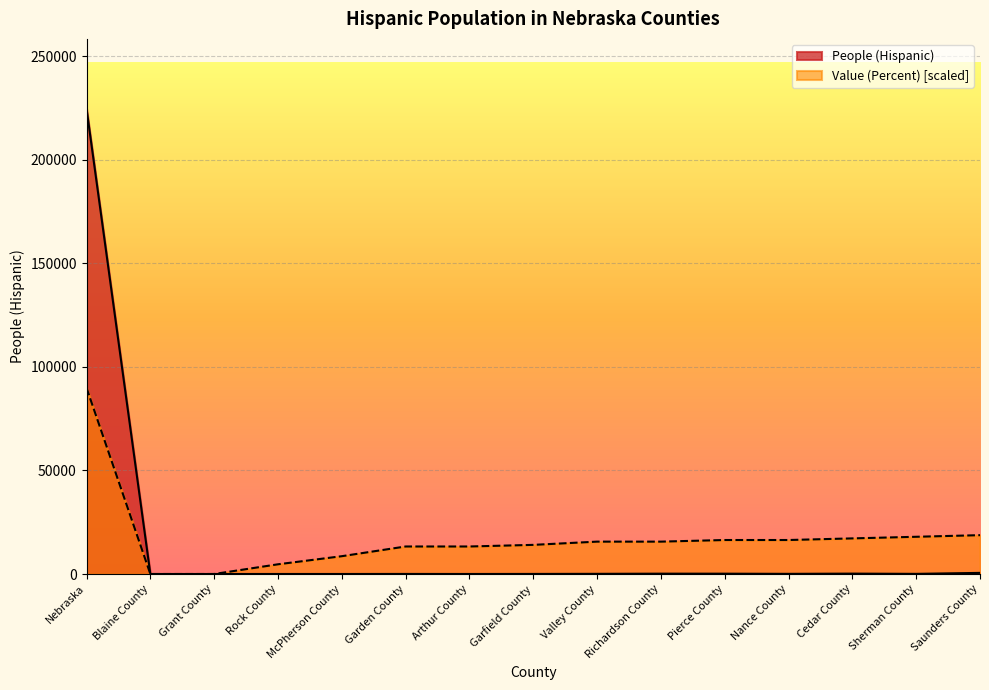

The People (Hispanic) series shows 224693.0 at Nebraska. True or false?

True